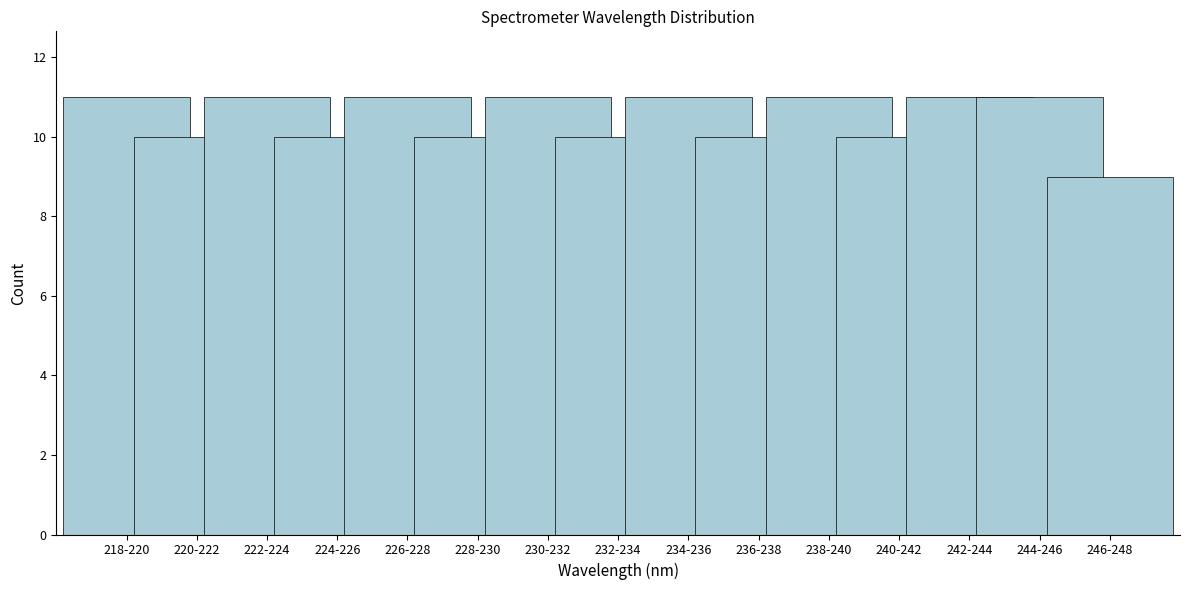

Reading left to right, extract all data points from this chart.

11	10	11	10	11	10	11	10	11	10	11	10	11	11	9